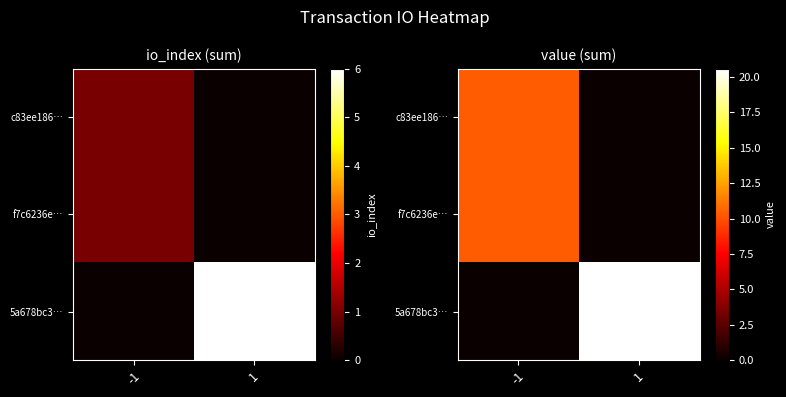

What is the difference between the highest and lowest values at -1?

10.3